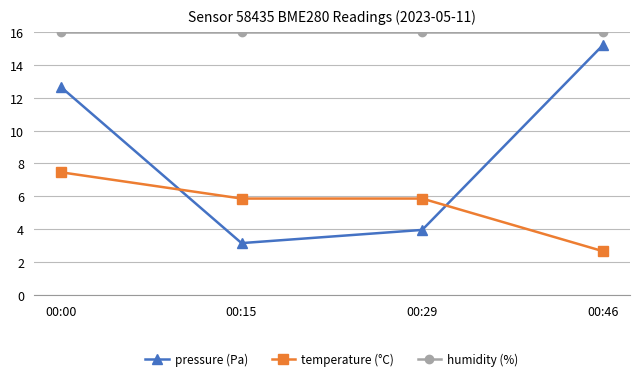

Is this an area chart (filled region under the line)?

No